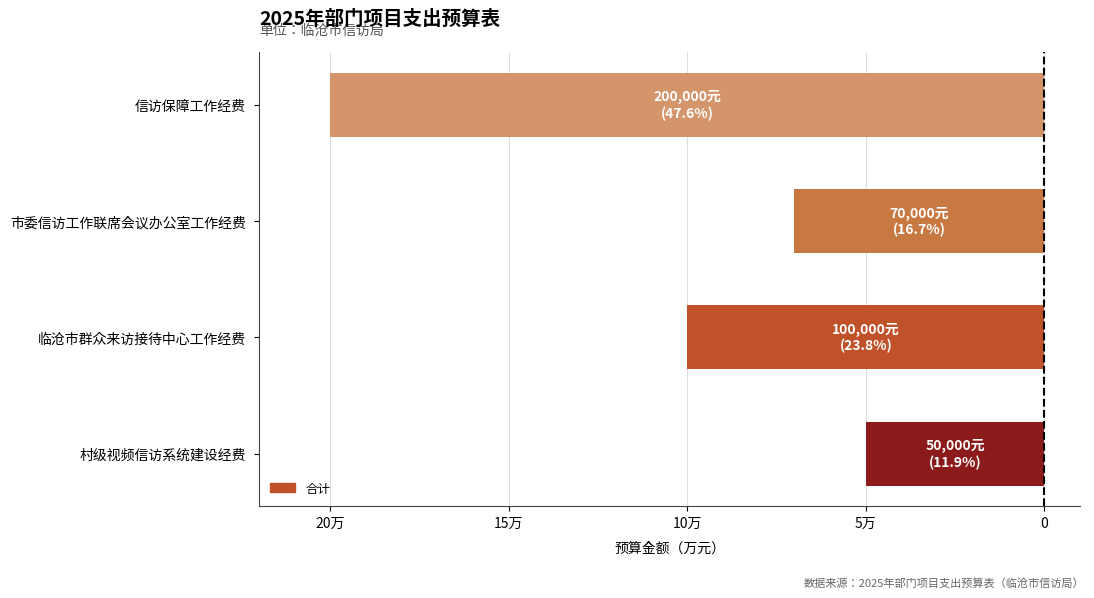

Does the chart contain any negative values?

Yes